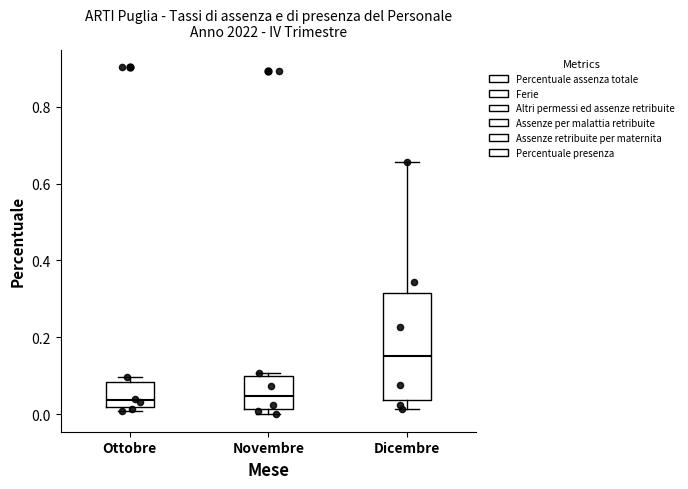

Reading left to right, read every box against the y-axis: the position of its median line, the range the box covers, and the ends of its whiskers. The values are not printed on the chart, so give them approximately, as read against the axis.

Ottobre: median 0.04, box 0.02 to 0.08, whiskers 0.00 to 0.10
Novembre: median 0.04, box 0.02 to 0.10, whiskers 0.00 to 0.10 (just above the box's upper edge)
Dicembre: median 0.16, box 0.04 to 0.32, whiskers 0.02 to 0.66